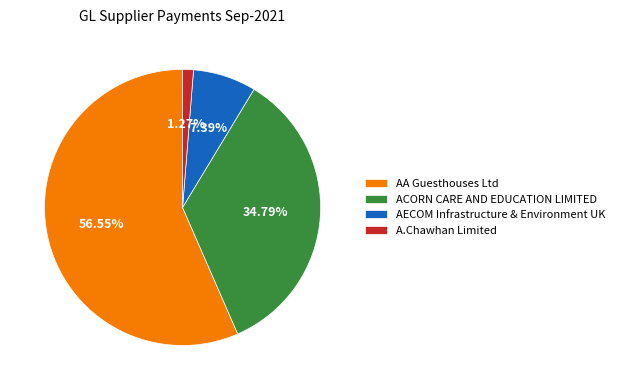

What is the largest slice in the pie chart?

AA Guesthouses Ltd